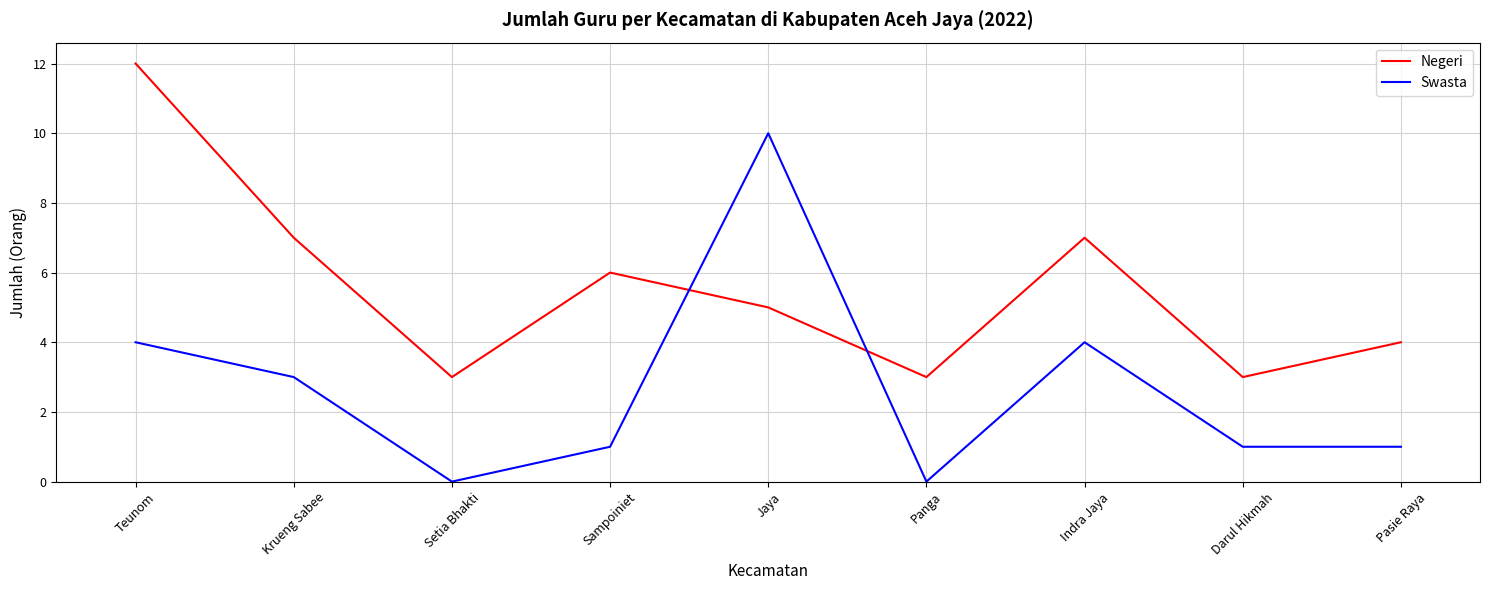

Rank the series at Krueng Sabee from lowest to highest value.

Swasta, Negeri